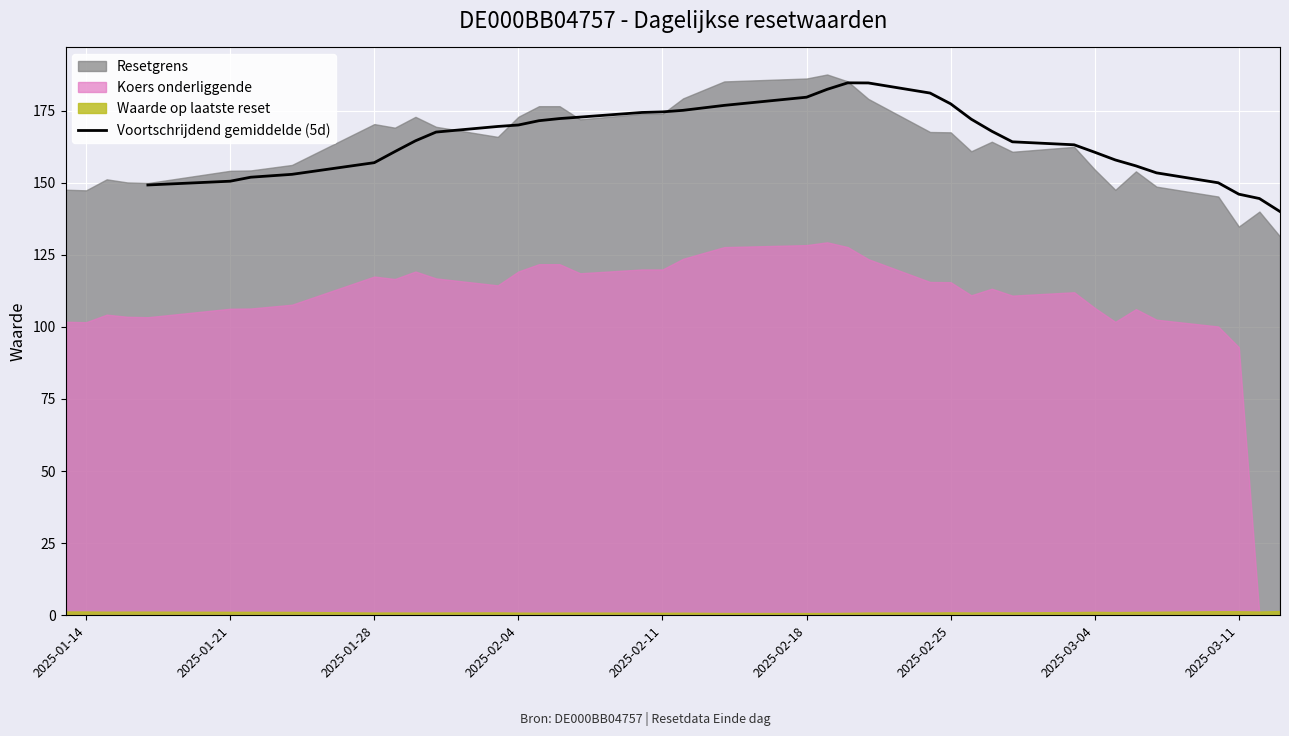

What is the minimum value for Voortschrijdend gemiddelde (5d)?

140.0